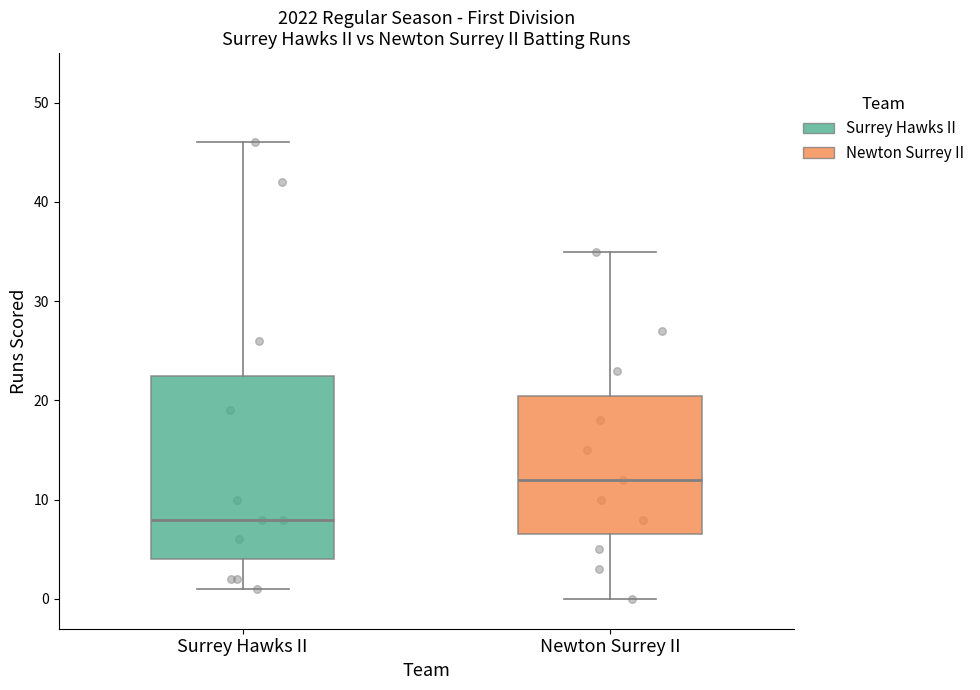

Comparing the boxes themselves (not the whiskers), which one is the tallest?

Surrey Hawks II